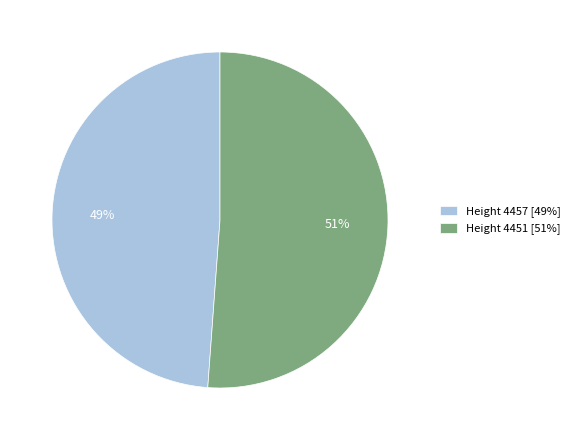

Combined, do Height 4457 [49%] and Height 4451 [51%] account for over 50%?

Yes